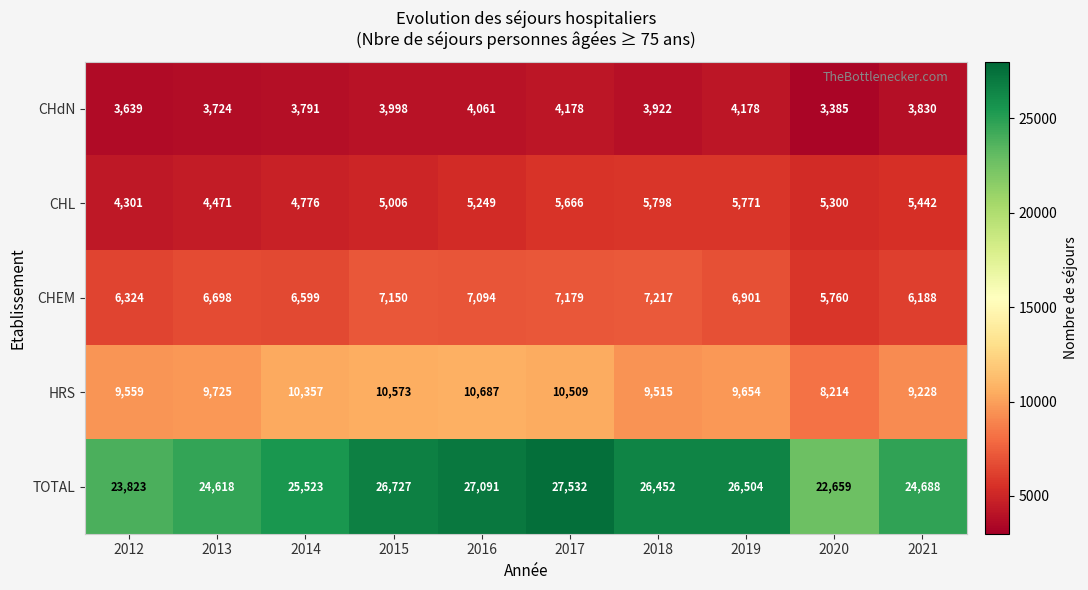

What value does the CHEM series have at 2017?

7179